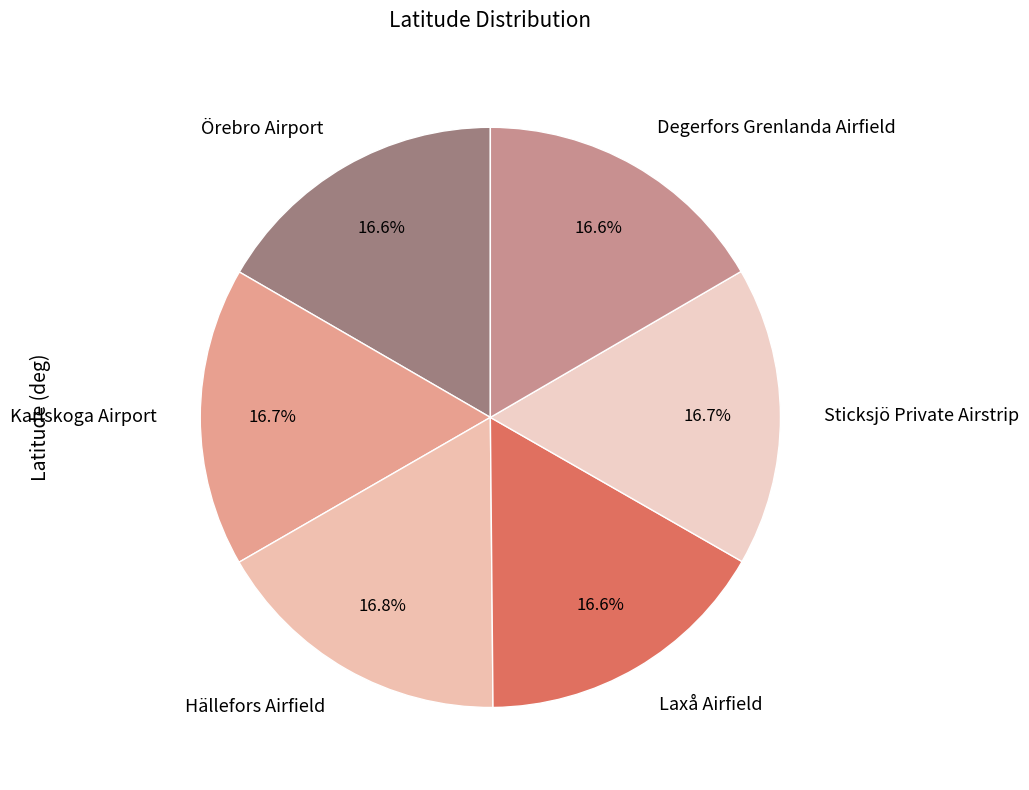

What portion of the pie excludes Laxå Airfield?

83.4%